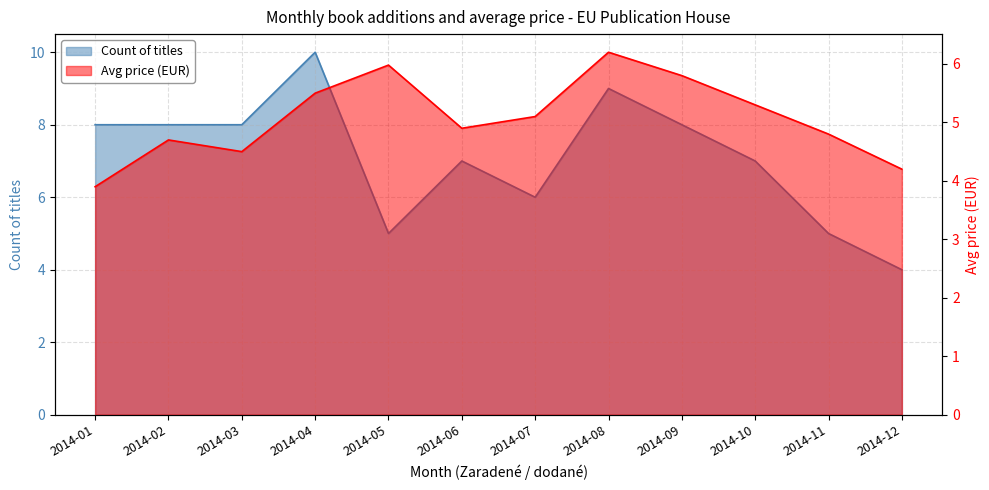

What is the lowest value of the Avg price (EUR) series?

3.9